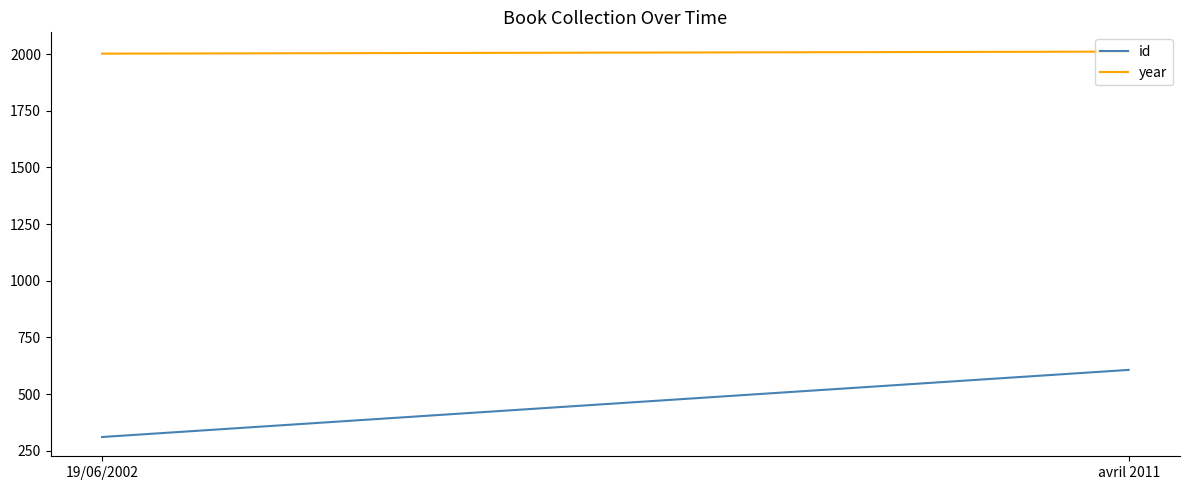

Count the year values in the range 2002 to 2011.

2